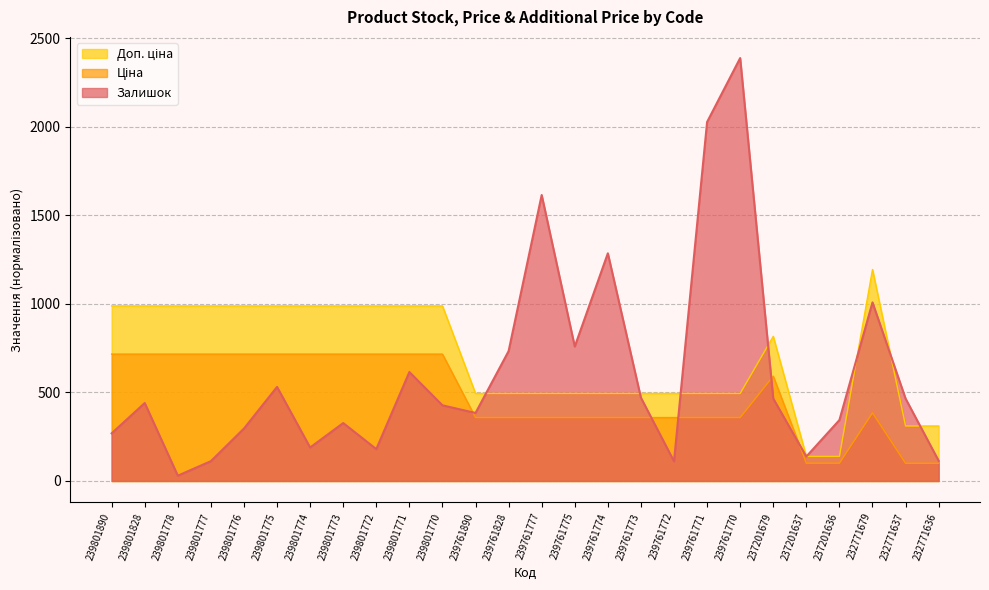

How many data points does each series have?

26